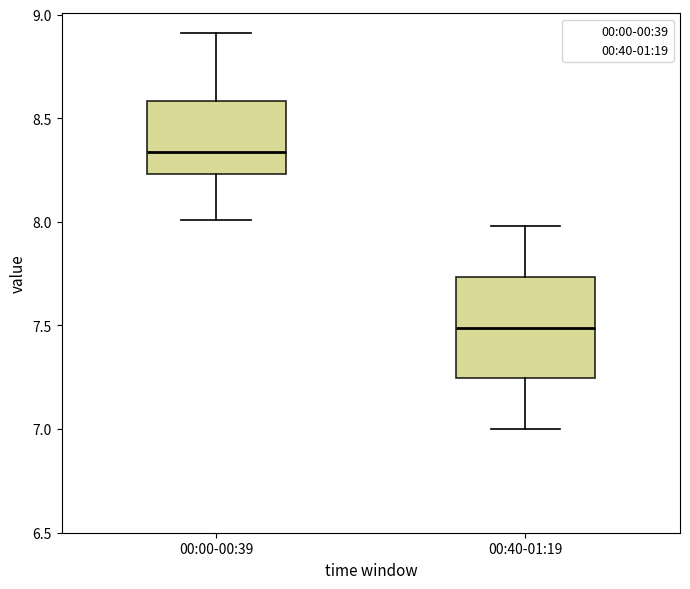

Which box's median line is the lowest?

00:40-01:19